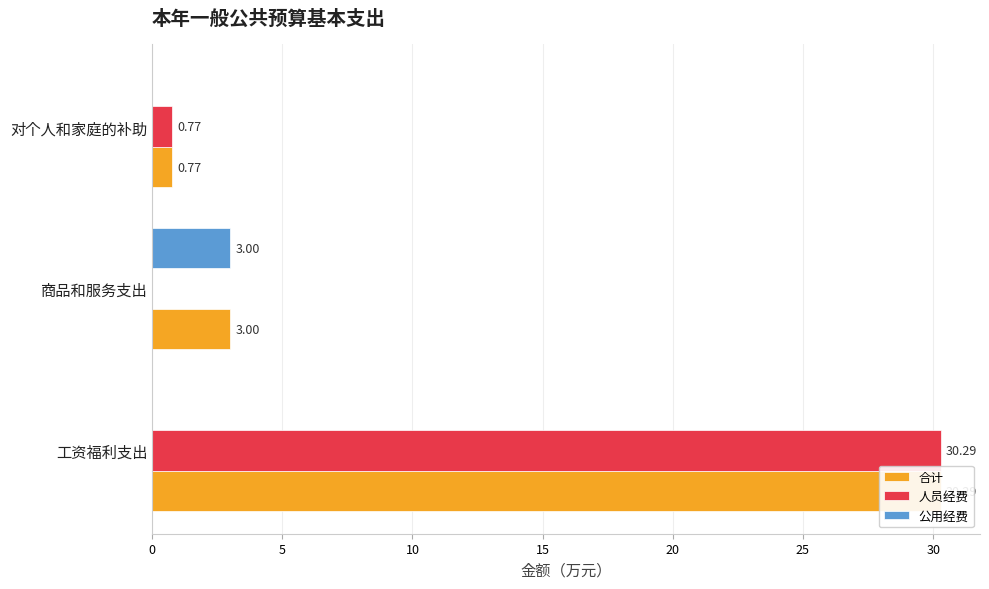

Reading left to right, list all the values displayed in this chart.

合计: 30.3	3.0	0.8
人员经费: 30.3	0.0	0.8
公用经费: 0.0	3.0	0.0